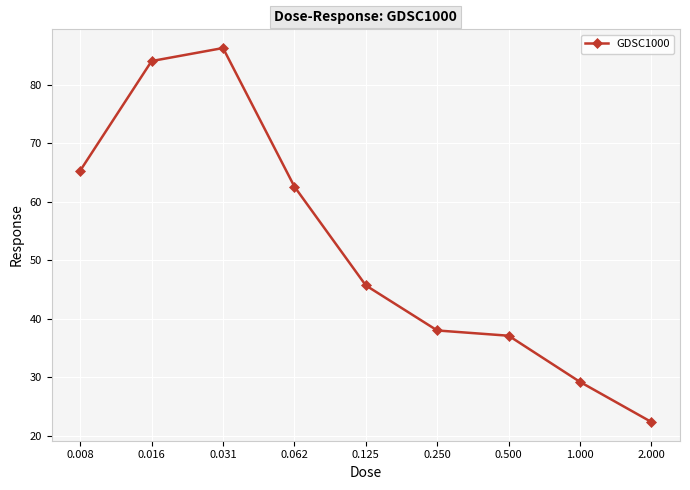

What is the difference between the second highest and second lowest values?

54.9